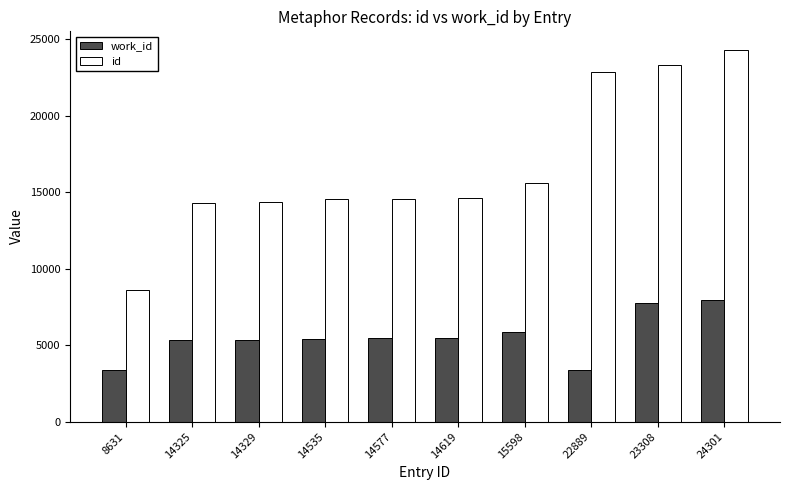

Which series has the largest range (max minus min)?

id